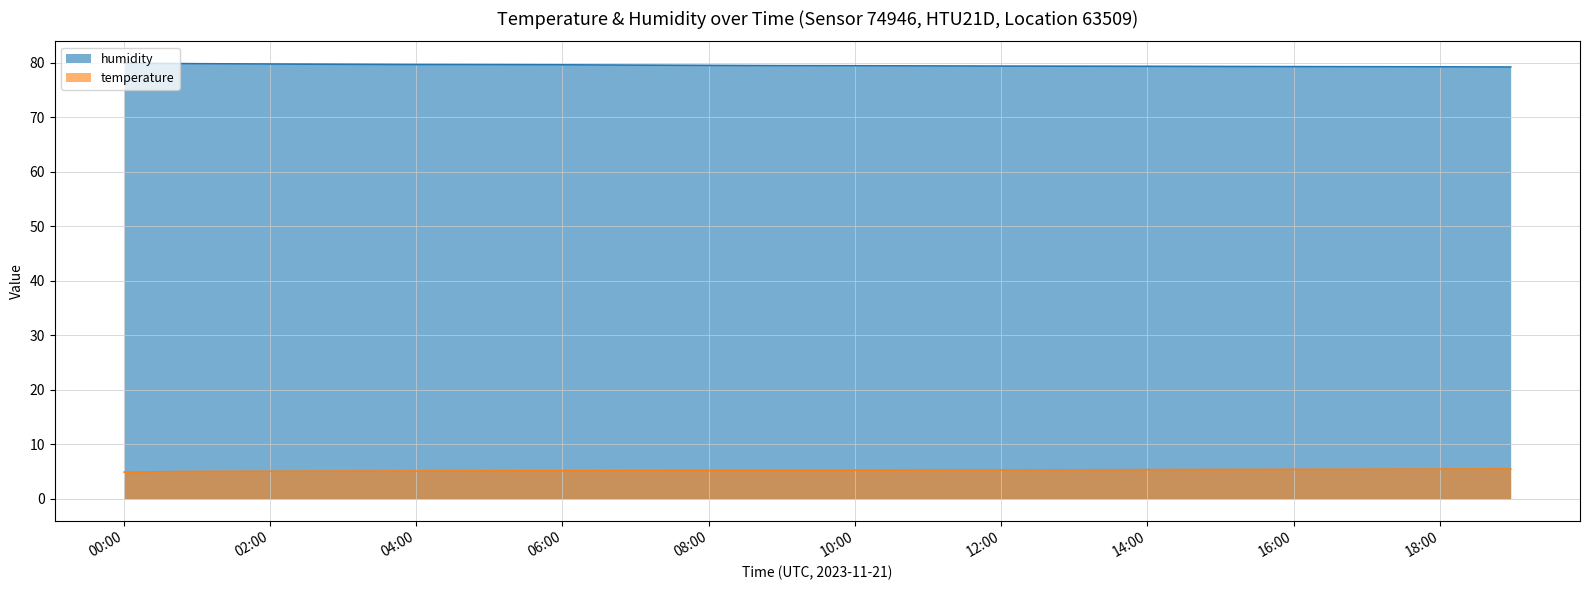

Is the value of temperature at 09:00 greater than the value of humidity at 13:00?

No